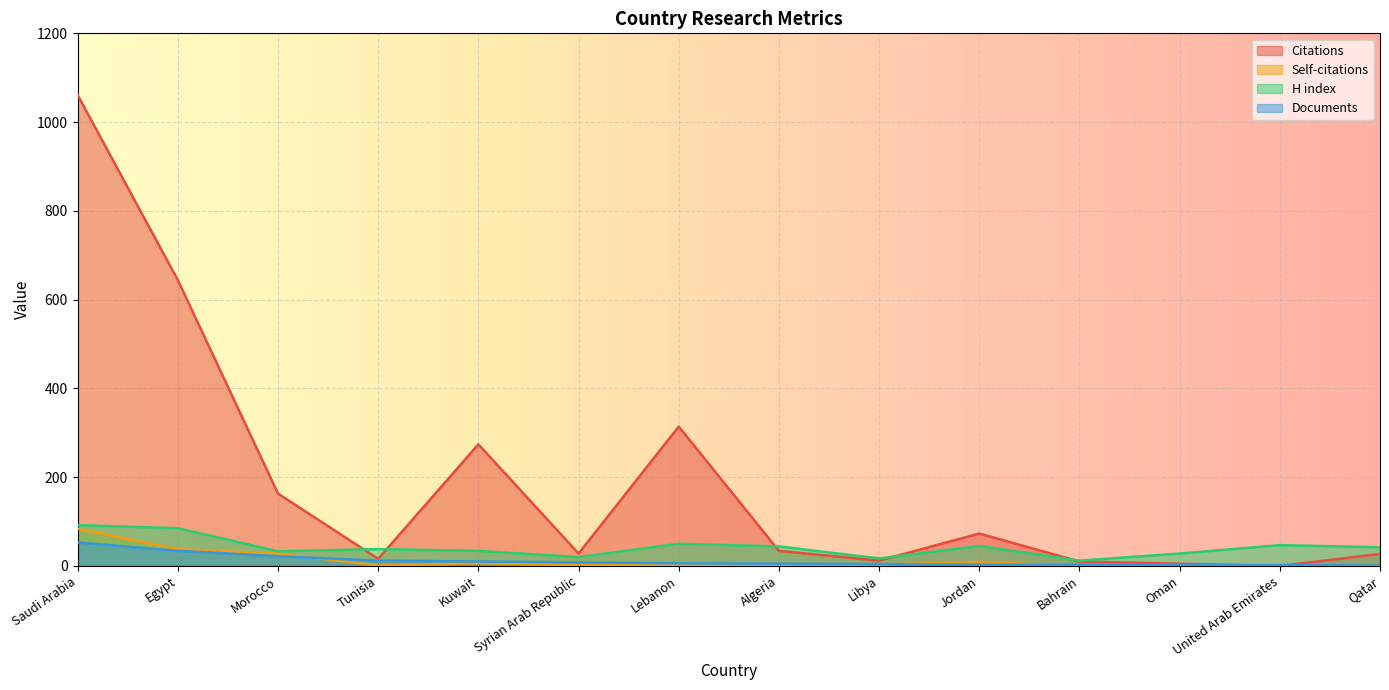

How many data points does each series have?

14